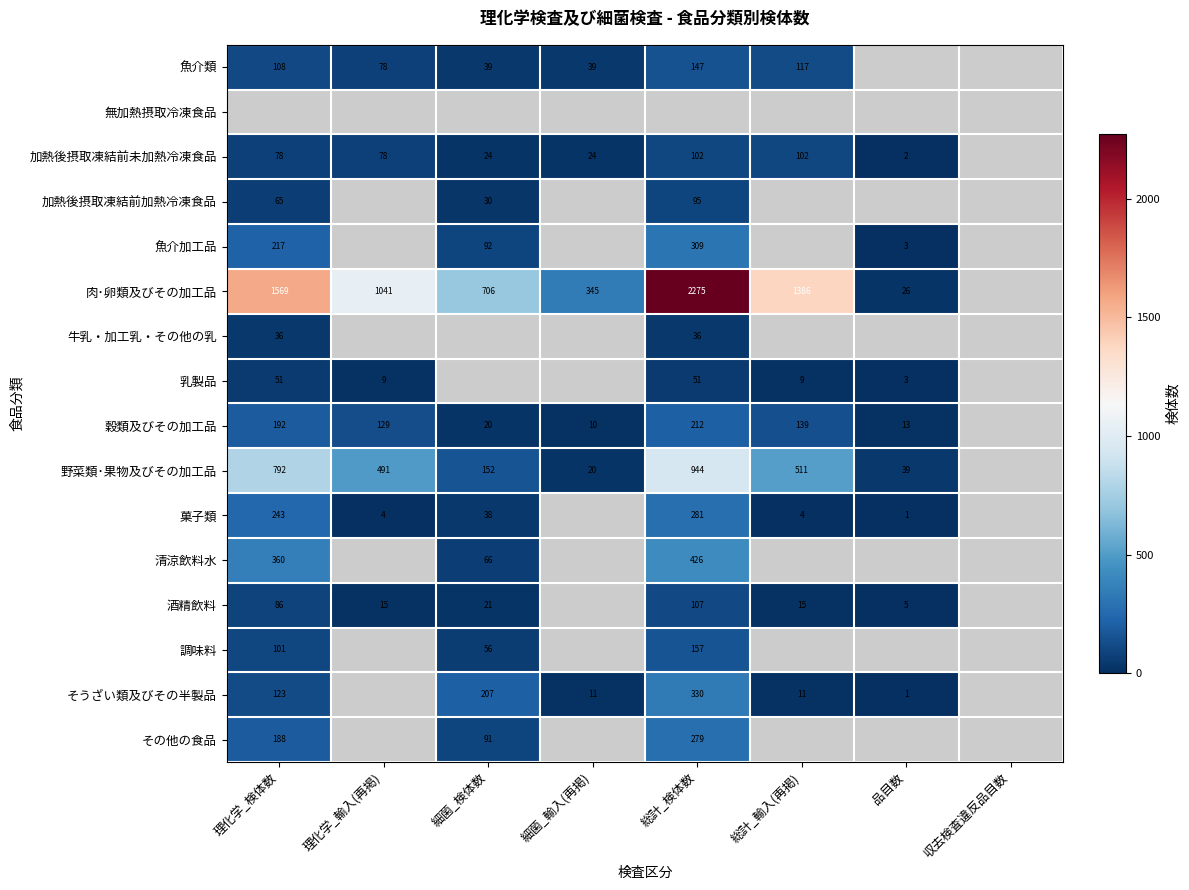

True or false: 酒精飲料 has a value of 86 at 理化学_検体数.

True